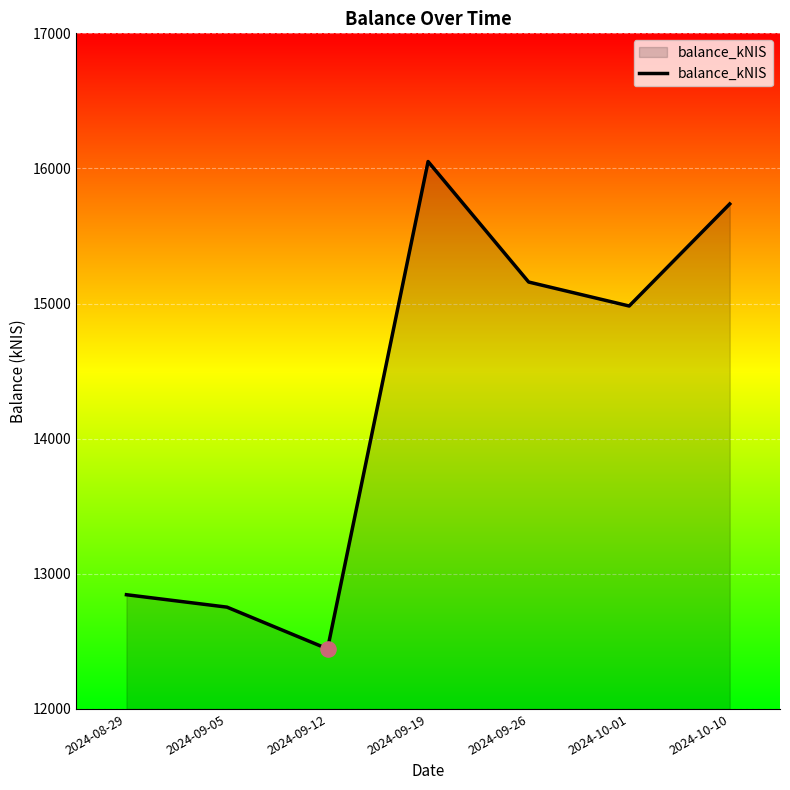

Between 2024-09-05 and 2024-09-26, which is larger?

2024-09-26